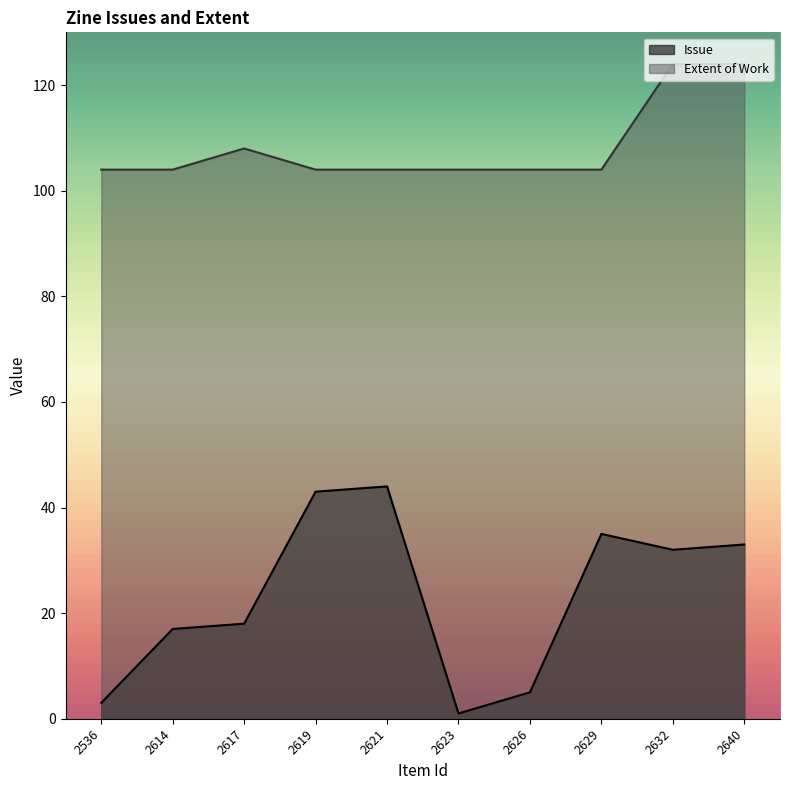

What is the spread (max minus min) of values at 2614?

87